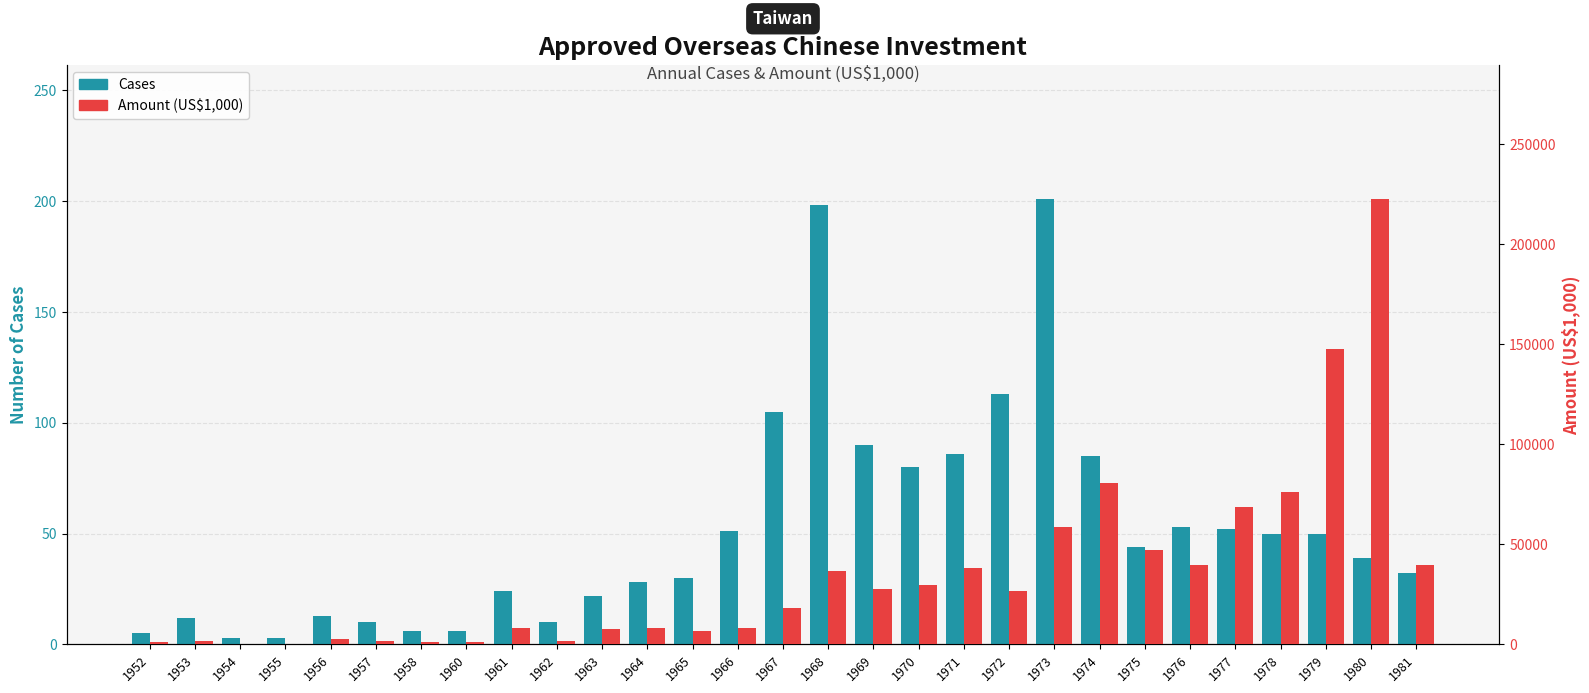

How many groups of bars are there?

29